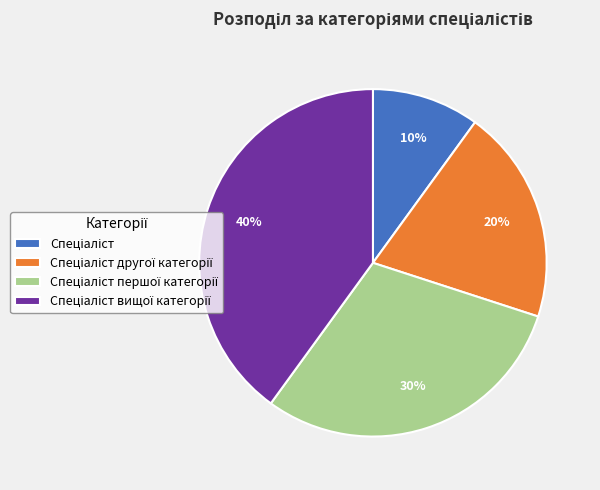

Does any single category account for the majority?

No